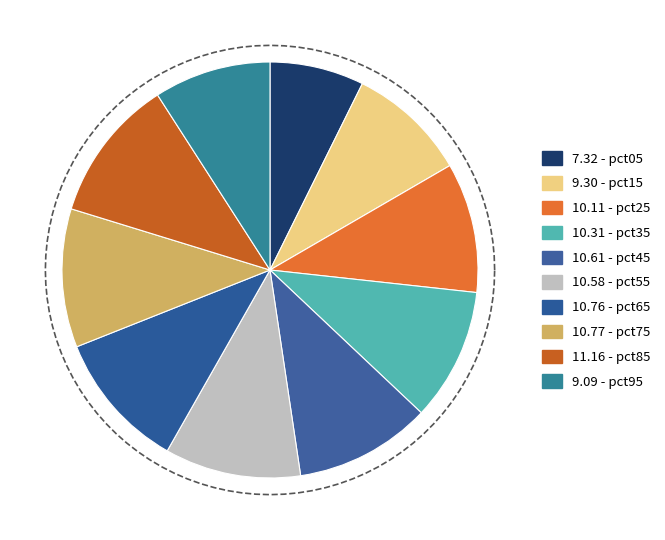

Rank the categories by value from highest to lowest.

pct85, pct75, pct65, pct45, pct55, pct35, pct25, pct15, pct95, pct05